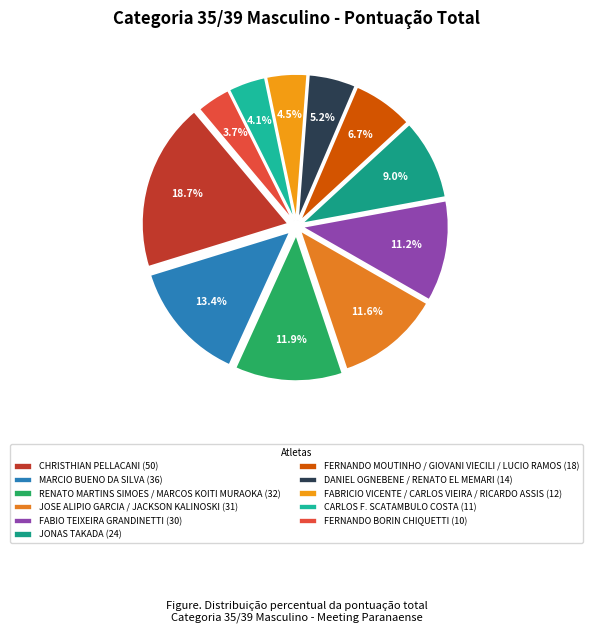

Is it true that RENATO MARTINS SIMOES / MARCOS KOITI MURAOKA is 5% of the pie?

False